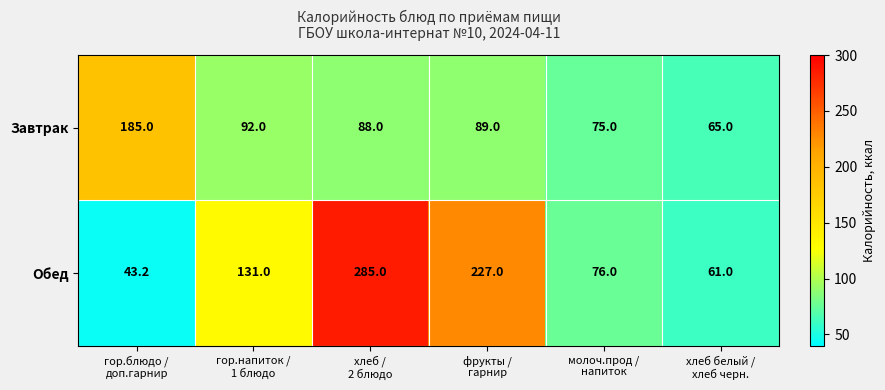

How many distinct data groups are displayed?

2